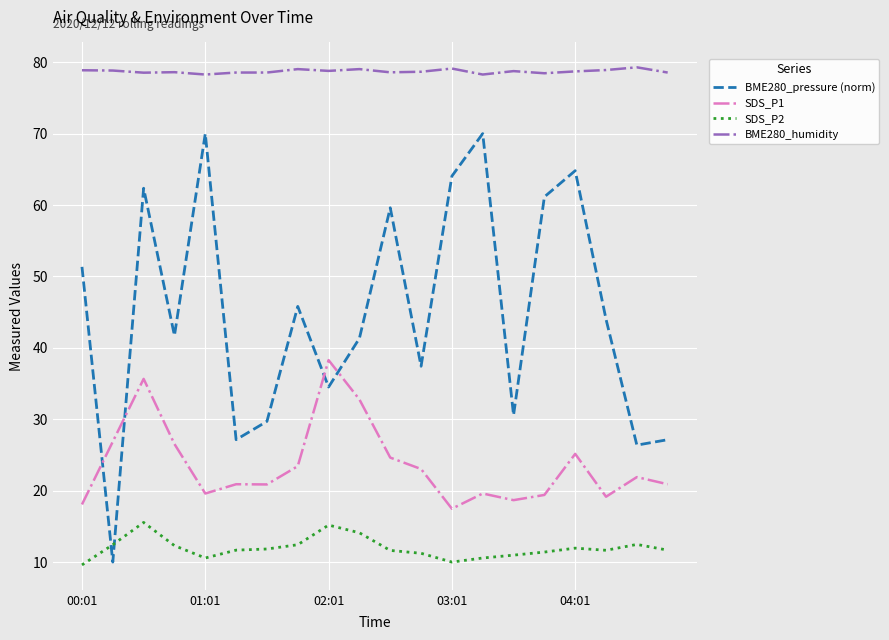

List the series in order of their peak value, highest first.

BME280_humidity, BME280_pressure (norm), SDS_P1, SDS_P2